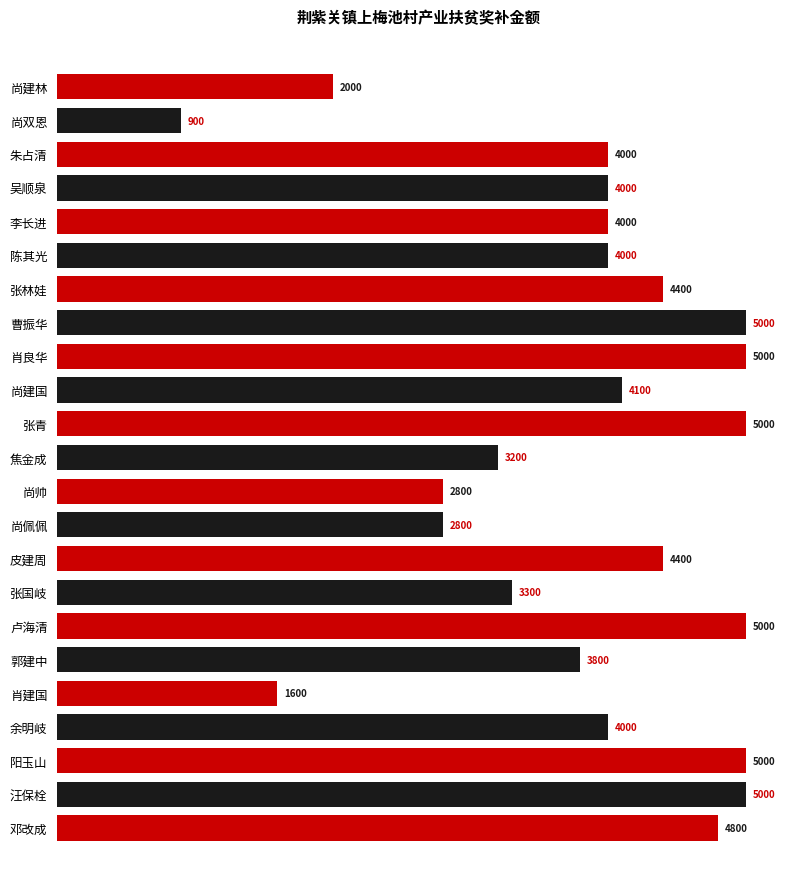

What position from the top is 陈其光?

6